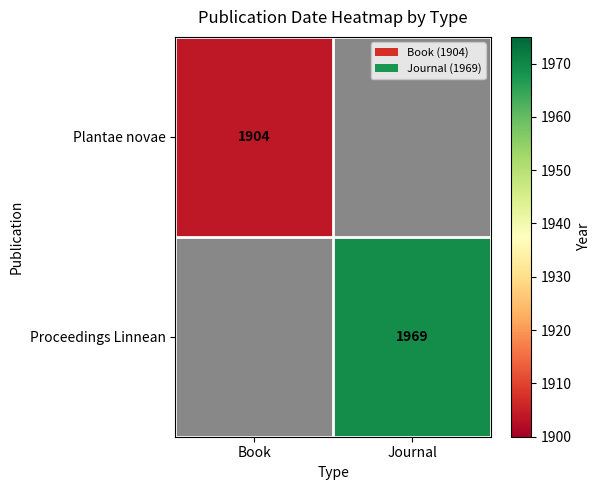

The value of Proceedings Linnean at Journal is 1969. True or false?

True